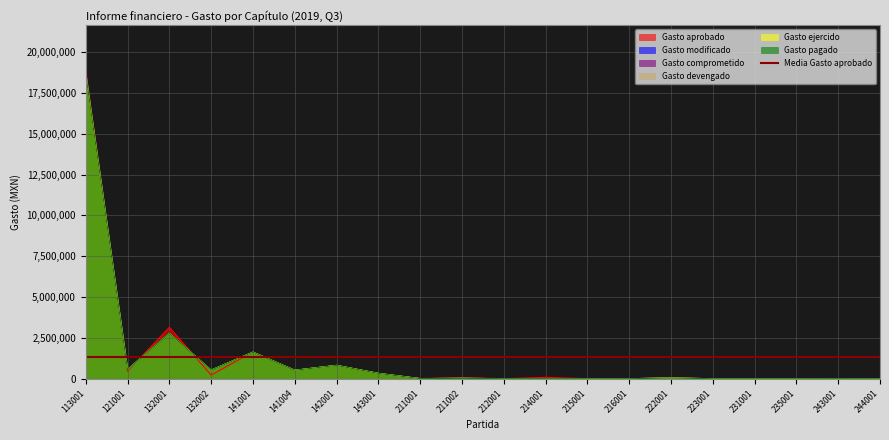

Reading left to right, list all the values displayed in this chart.

Gasto aprobado: 18826499.6	459163.0	3147169.4	225000.0	1638728.6	521861.9	821829.8	328731.9	8000.0	68820.0	0.0	85000.0	0.0	0.0	45000.0	0.0	0.0	0.0	0.0	0.0
Gasto modificado: 18668253.9	560503.1	2773455.3	525025.3	1623817.4	518206.4	816090.1	326428.0	7500.0	23504.6	3910.0	5500.0	0.0	1424.4	45000.0	0.0	0.0	0.0	3304.8	0.0
Gasto comprometido: 18668253.9	560503.1	2773455.3	525025.3	1623817.4	518206.4	816090.1	326428.0	7500.0	23504.6	3910.0	5500.0	0.0	1424.4	45000.0	0.0	0.0	0.0	3304.8	0.0
Gasto devengado: 18668253.9	560503.1	2773455.3	525025.3	1623817.4	518206.4	816090.1	326428.0	7500.0	23504.6	3910.0	5500.0	0.0	1424.4	45000.0	0.0	0.0	0.0	3304.8	0.0
Gasto ejercido: 18668253.9	560503.1	2773455.3	525025.3	1623817.4	518206.4	816090.1	326428.0	7500.0	23504.6	3910.0	5500.0	0.0	1424.4	45000.0	0.0	0.0	0.0	3304.8	0.0
Gasto pagado: 18668253.9	560503.1	2773455.3	525025.3	1623817.4	518206.4	816090.1	326428.0	7500.0	23504.6	3910.0	5500.0	0.0	1424.4	45000.0	0.0	0.0	0.0	3304.8	0.0